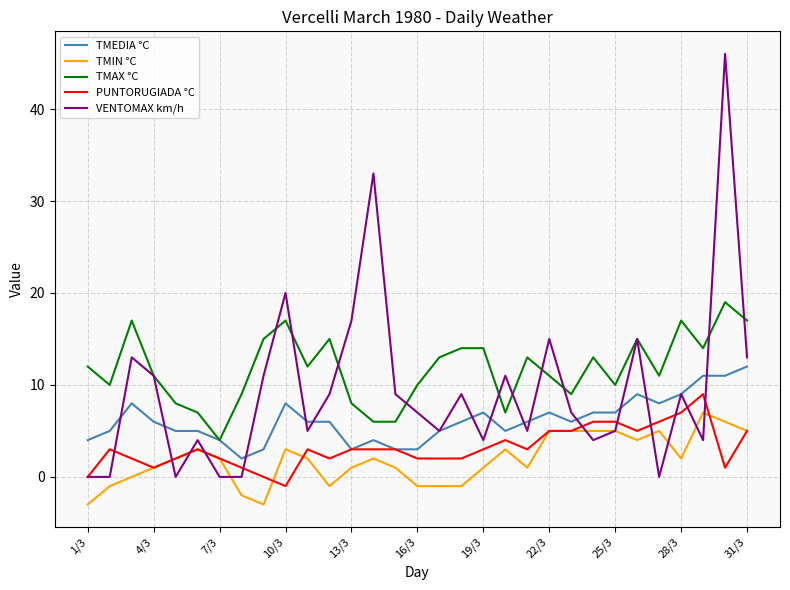

True or false: TMAX °C and TMIN °C intersect in this chart.

False